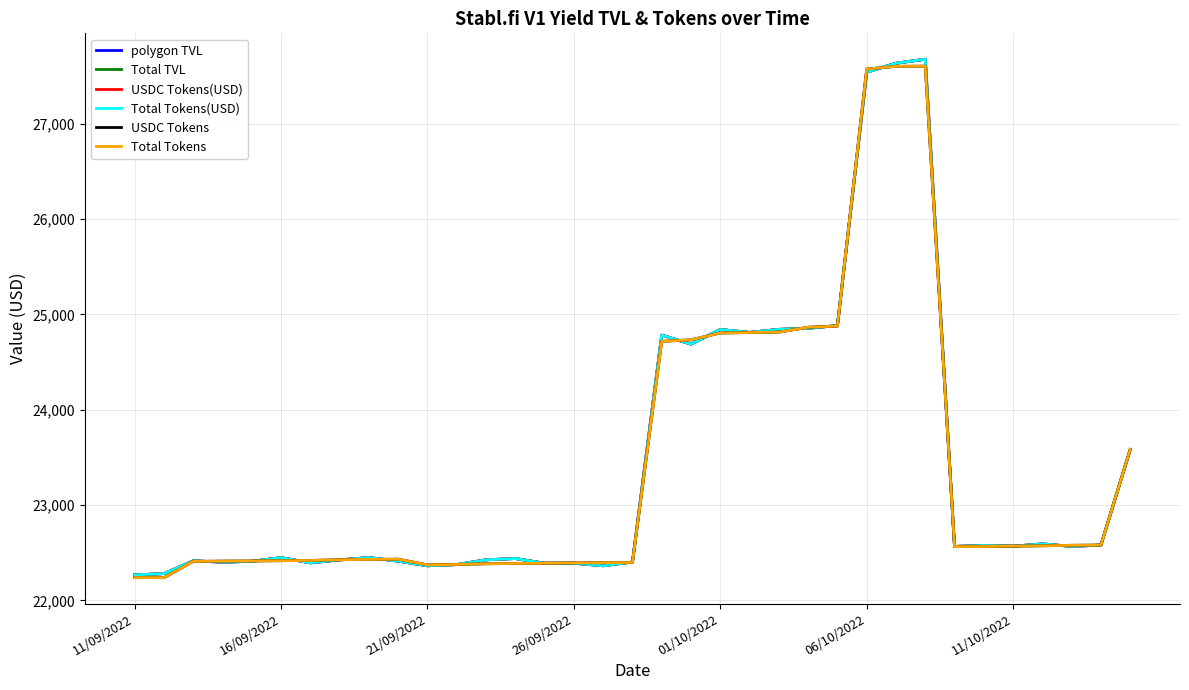

What is the minimum value shown in the chart?

22238.4